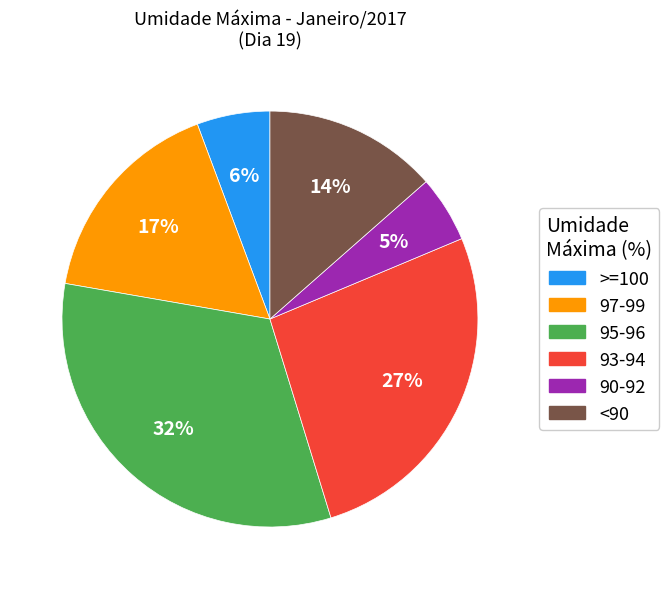

The <90 slice represents 14% of the pie. True or false?

True